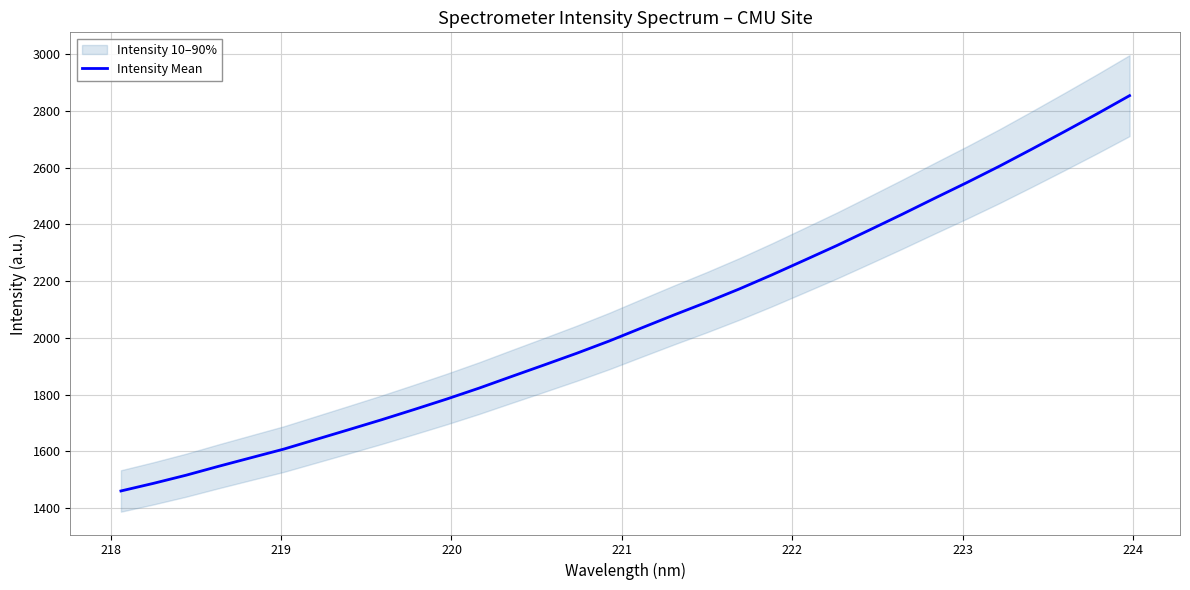

What is the label of the 31st point from the right?

218